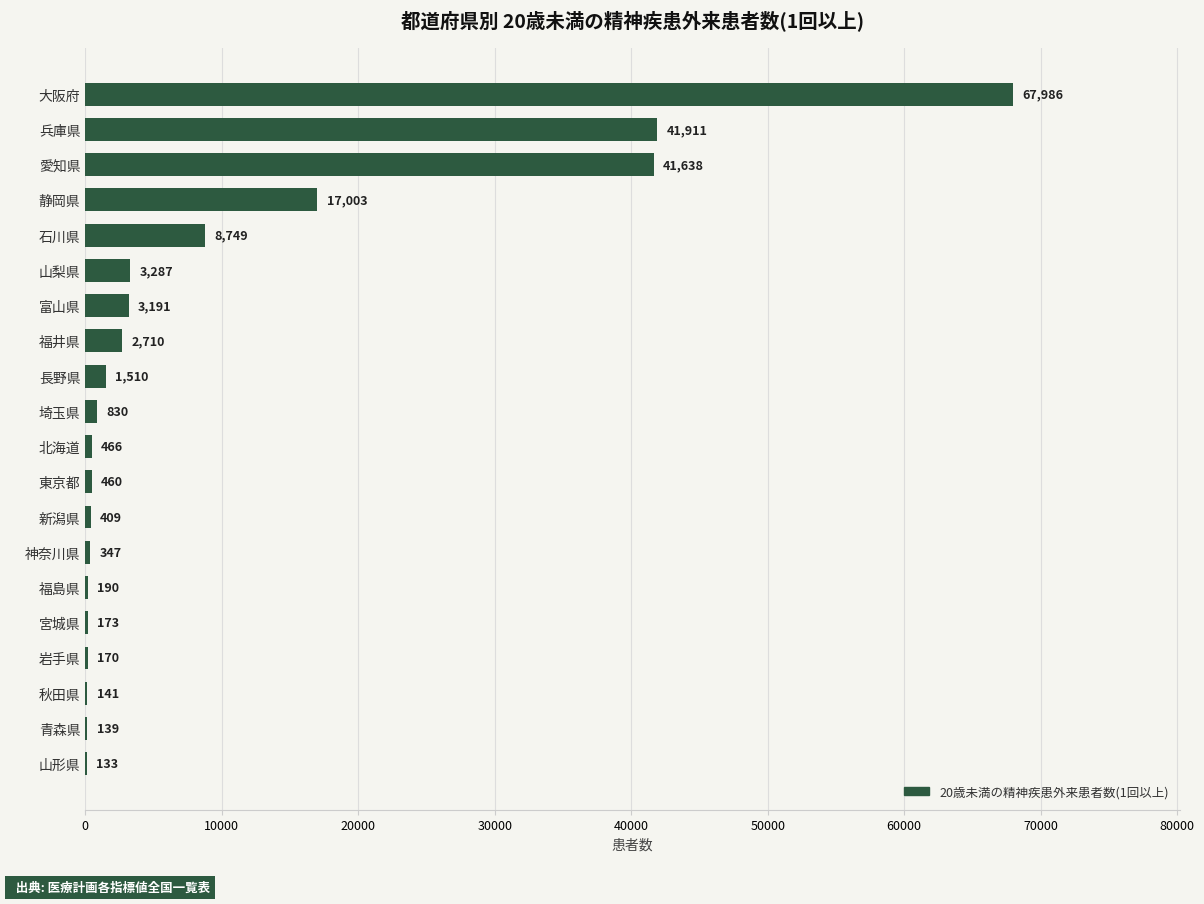

What is the sum of the values at 山形県 and 新潟県?

542